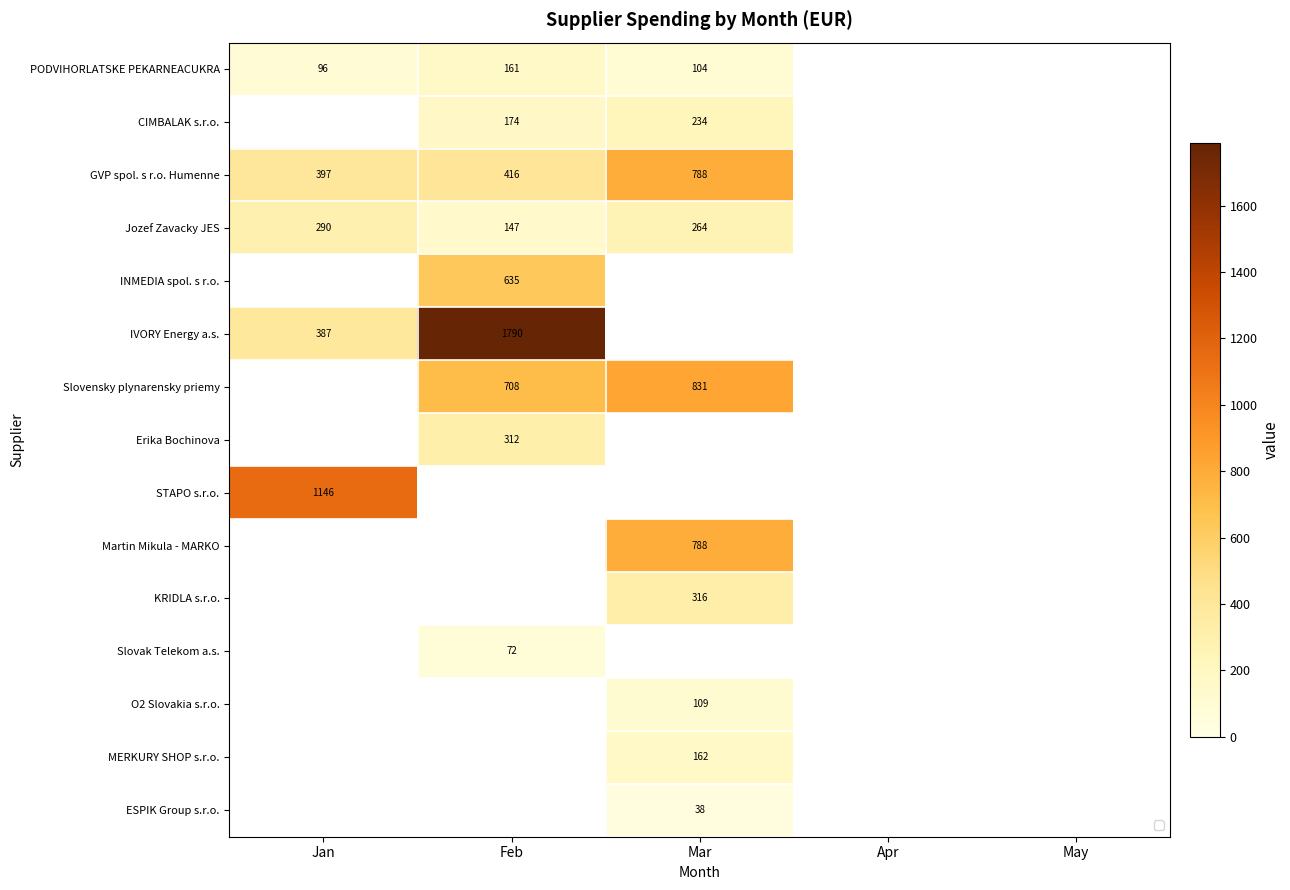

How many values in the GVP spol. s r.o. Humenne series exceed 787?

1